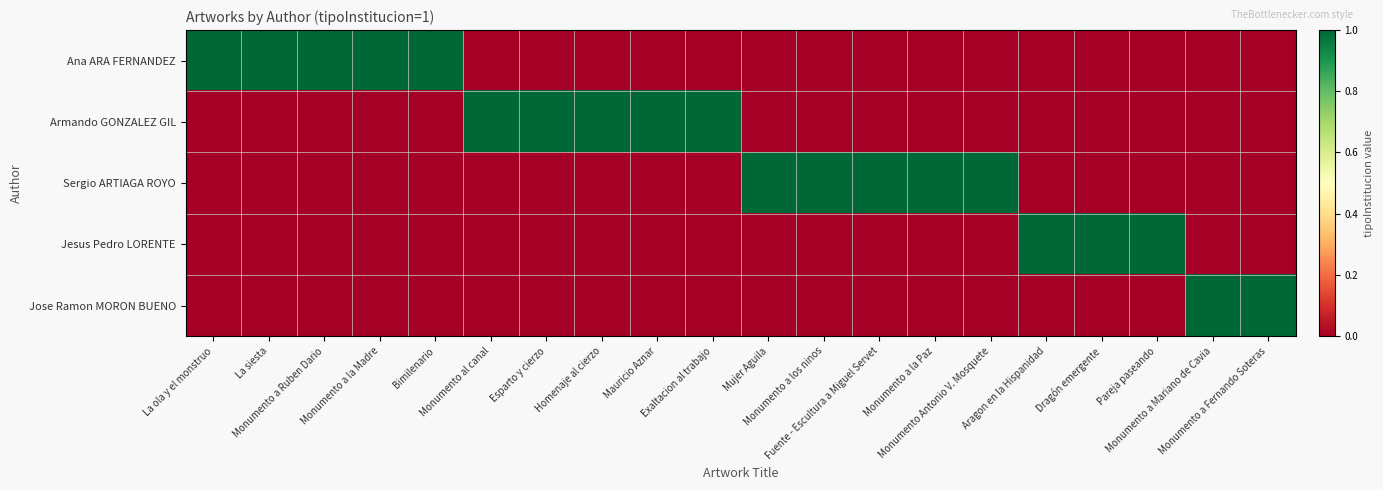

Reading right to left, what are all the values shown in this chart?

Ana ARA FERNANDEZ: Monumento a Fernando Soteras=0	Monumento a Mariano de Cavia=0	Pareja paseando=0	Dragón emergente=0	Aragon en la Hispanidad=0	Monumento Antonio V. Mosquete=0	Monumento a la Paz=0	Fuente - Escultura a Miguel Servet=0	Monumento a los ninos=0	Mujer Aguila=0	Exaltacion al trabajo=0	Mauricio Aznar=0	Homenaje al cierzo=0	Esparto y cierzo=0	Monumento al canal=0	Bimilenario=1	Monumento a la Madre=1	Monumento a Ruben Dario=1	La siesta=1	La ola y el monstruo=1
Armando GONZALEZ GIL: Monumento a Fernando Soteras=0	Monumento a Mariano de Cavia=0	Pareja paseando=0	Dragón emergente=0	Aragon en la Hispanidad=0	Monumento Antonio V. Mosquete=0	Monumento a la Paz=0	Fuente - Escultura a Miguel Servet=0	Monumento a los ninos=0	Mujer Aguila=0	Exaltacion al trabajo=1	Mauricio Aznar=1	Homenaje al cierzo=1	Esparto y cierzo=1	Monumento al canal=1	Bimilenario=0	Monumento a la Madre=0	Monumento a Ruben Dario=0	La siesta=0	La ola y el monstruo=0
Sergio ARTIAGA ROYO: Monumento a Fernando Soteras=0	Monumento a Mariano de Cavia=0	Pareja paseando=0	Dragón emergente=0	Aragon en la Hispanidad=0	Monumento Antonio V. Mosquete=1	Monumento a la Paz=1	Fuente - Escultura a Miguel Servet=1	Monumento a los ninos=1	Mujer Aguila=1	Exaltacion al trabajo=0	Mauricio Aznar=0	Homenaje al cierzo=0	Esparto y cierzo=0	Monumento al canal=0	Bimilenario=0	Monumento a la Madre=0	Monumento a Ruben Dario=0	La siesta=0	La ola y el monstruo=0
Jesus Pedro LORENTE: Monumento a Fernando Soteras=0	Monumento a Mariano de Cavia=0	Pareja paseando=1	Dragón emergente=1	Aragon en la Hispanidad=1	Monumento Antonio V. Mosquete=0	Monumento a la Paz=0	Fuente - Escultura a Miguel Servet=0	Monumento a los ninos=0	Mujer Aguila=0	Exaltacion al trabajo=0	Mauricio Aznar=0	Homenaje al cierzo=0	Esparto y cierzo=0	Monumento al canal=0	Bimilenario=0	Monumento a la Madre=0	Monumento a Ruben Dario=0	La siesta=0	La ola y el monstruo=0
Jose Ramon MORON BUENO: Monumento a Fernando Soteras=1	Monumento a Mariano de Cavia=1	Pareja paseando=0	Dragón emergente=0	Aragon en la Hispanidad=0	Monumento Antonio V. Mosquete=0	Monumento a la Paz=0	Fuente - Escultura a Miguel Servet=0	Monumento a los ninos=0	Mujer Aguila=0	Exaltacion al trabajo=0	Mauricio Aznar=0	Homenaje al cierzo=0	Esparto y cierzo=0	Monumento al canal=0	Bimilenario=0	Monumento a la Madre=0	Monumento a Ruben Dario=0	La siesta=0	La ola y el monstruo=0